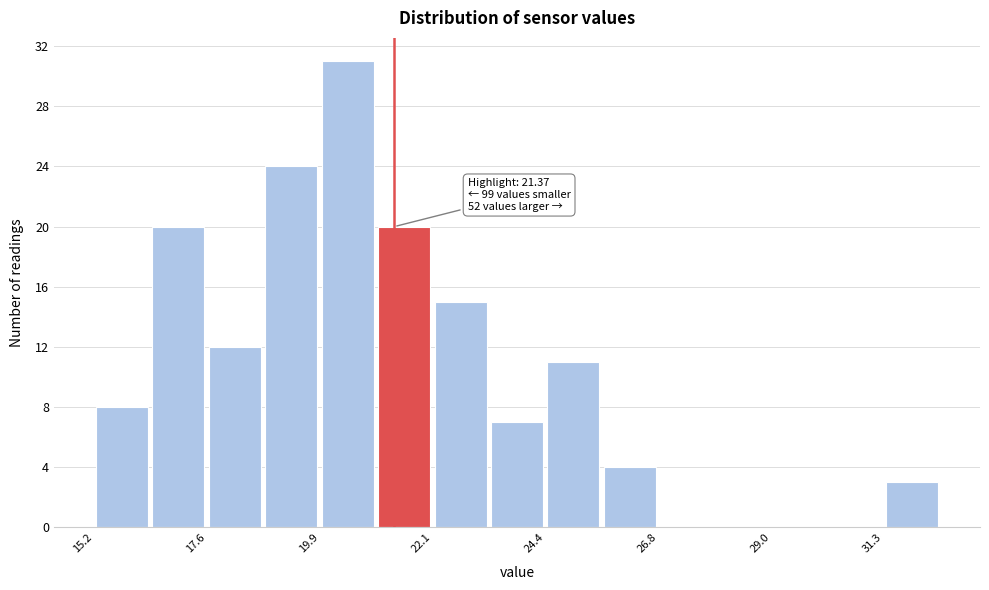

Around what value on the x-axis is the tallest bar? Give the approximate position of its centre, as read against the axis.

20.5